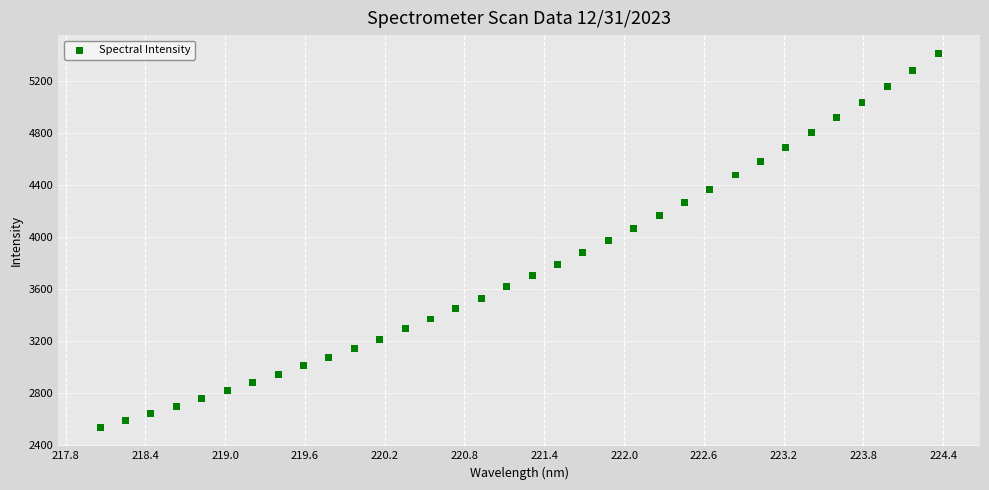

What is the range of Y values (max minus min)?

2881.4